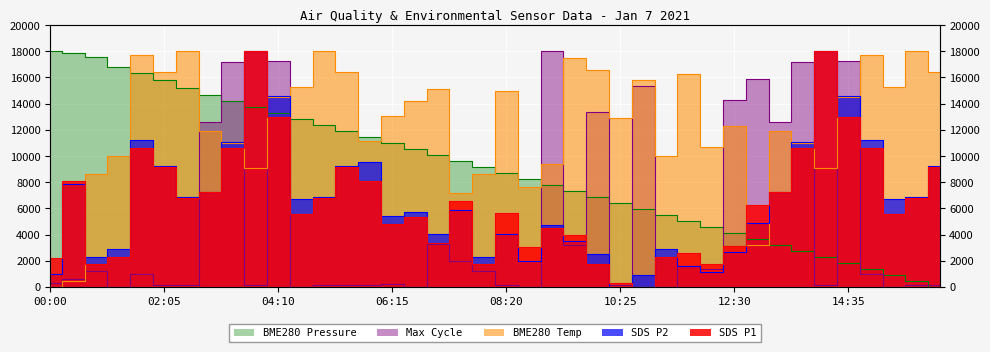

True or false: BME280_pressure has more than 0 interior local peaks.

False